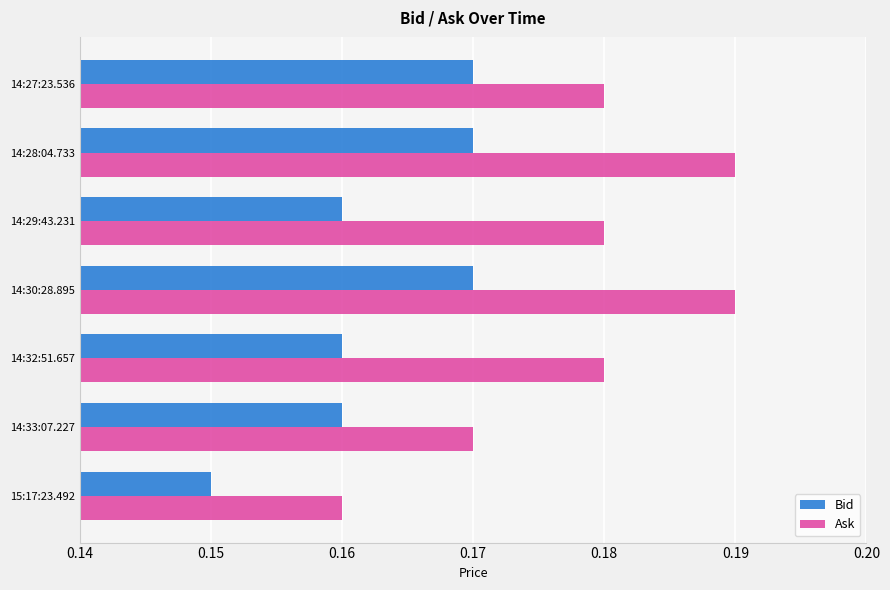

What is the total value across all series at 14:29:43.231?

0.3